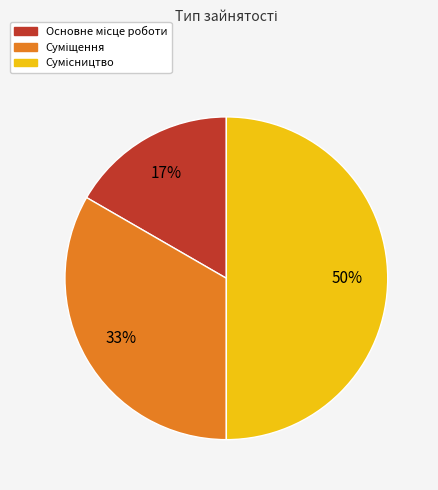

To the nearest percent, what is the difference between the largest and smallest slice percentages?

33%